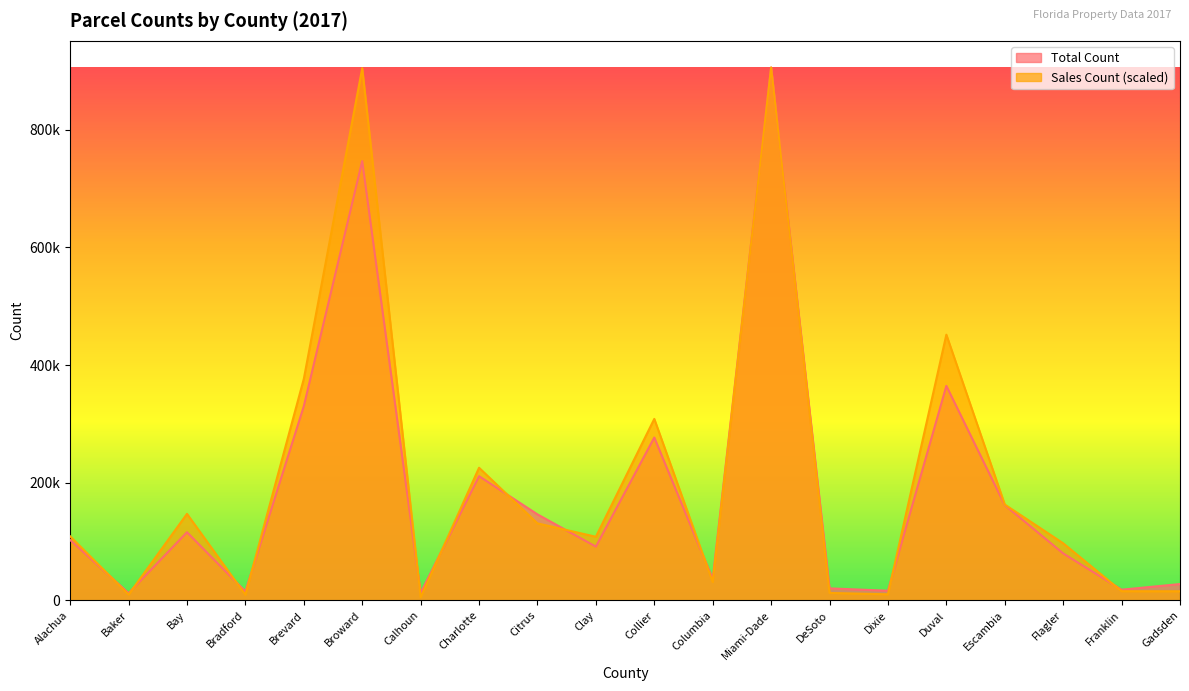

Read the Total Count value at Gadsden.

27747.0